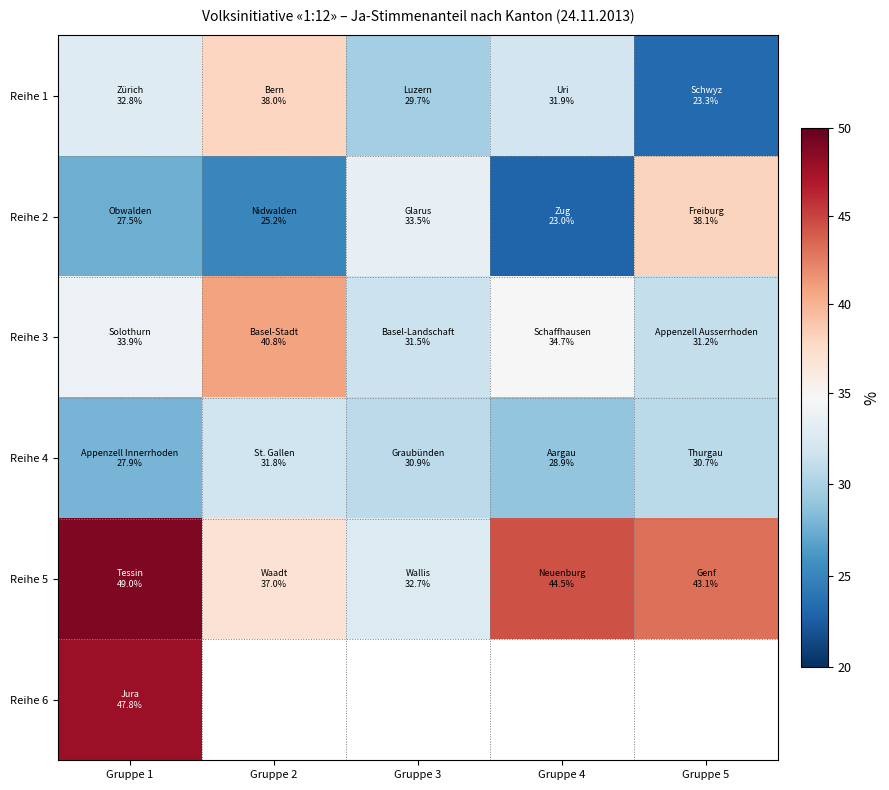

Where is Reihe 3 nearest to the value 36?

Gruppe 4